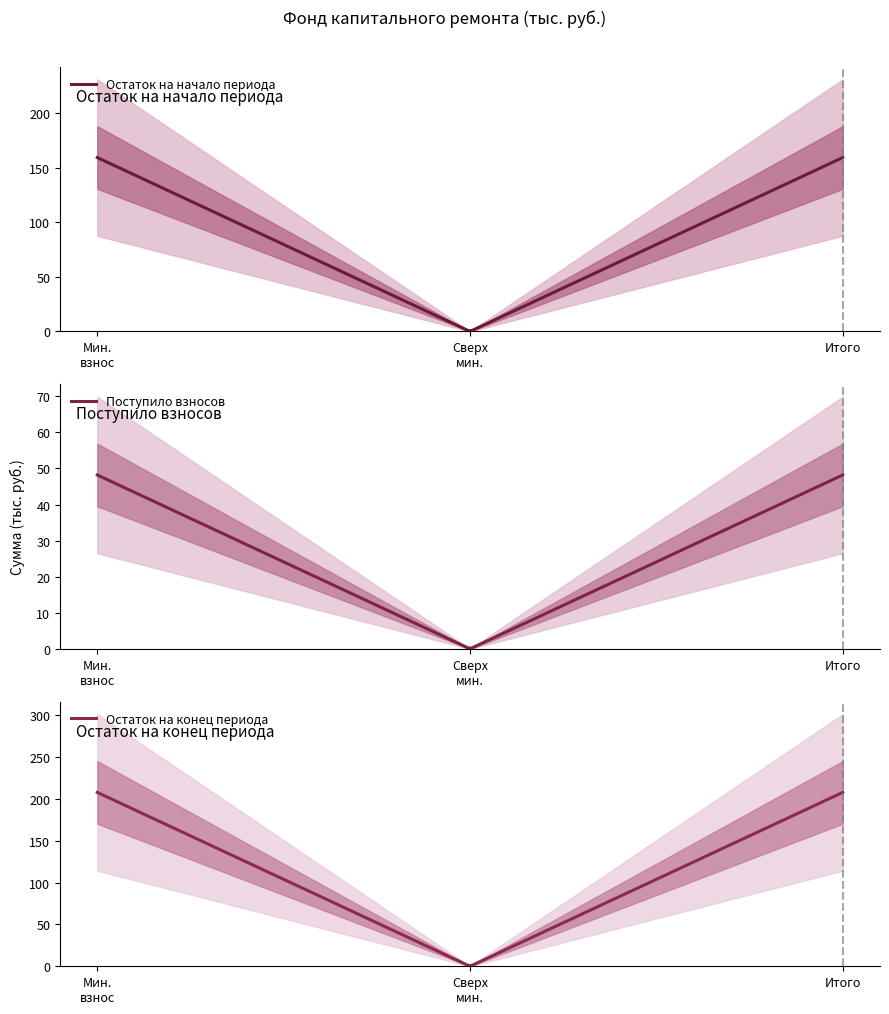

The остаток_конец series shows 80.9 at за счет минимального взноса. True or false?

False